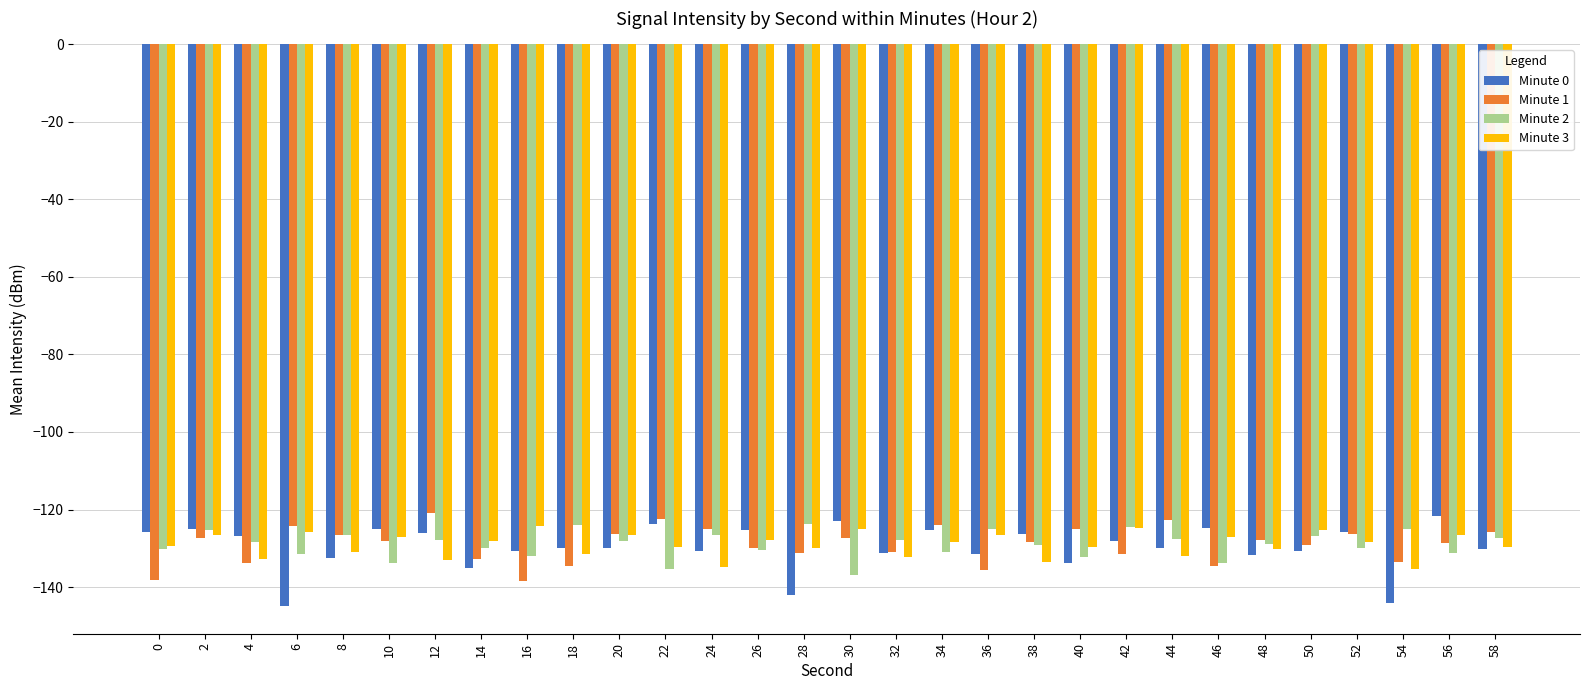

Which series changed the most between 42 and 54?

Minute 0